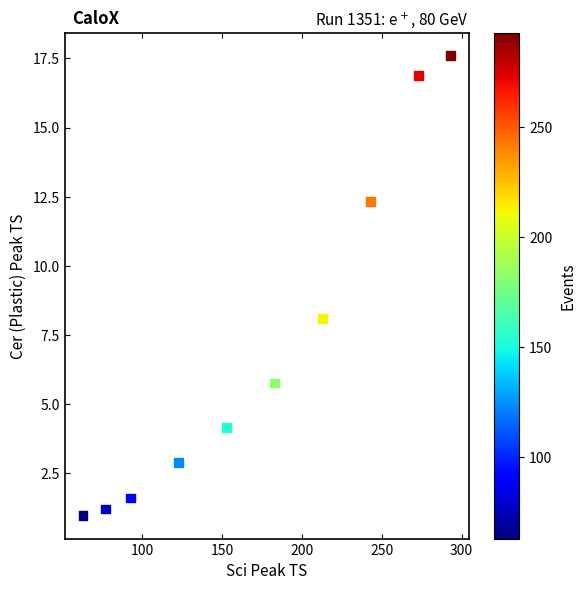

What is the range of X values (max minus min)?

230.0